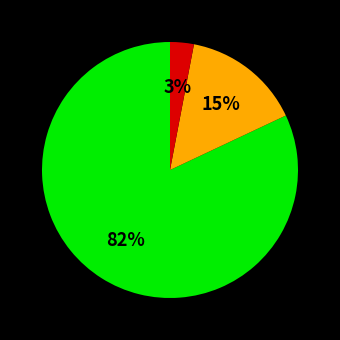

To the nearest percent, what is the difference between the largest and smallest slice percentages?

79%